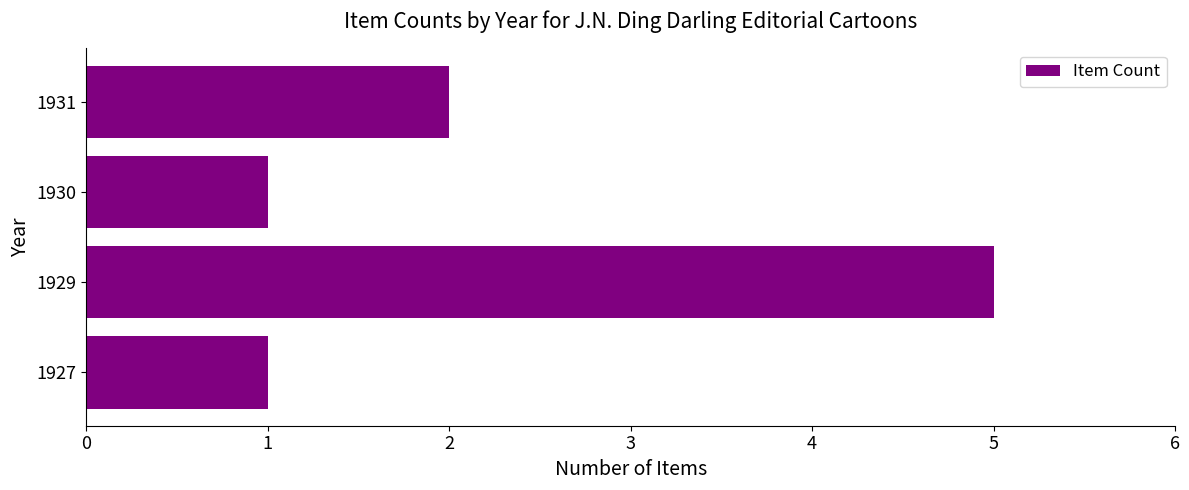

At which category does the chart reach its peak across all series?

1929